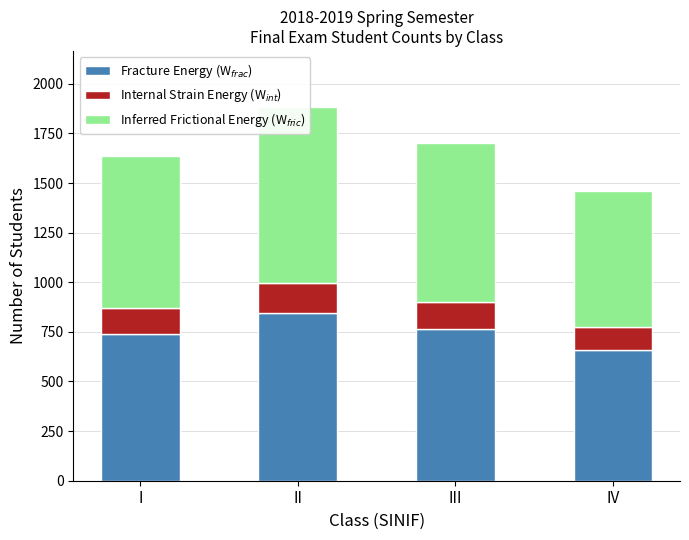

What is the average value of the Fracture Energy (W$_{frac}$) series?

752